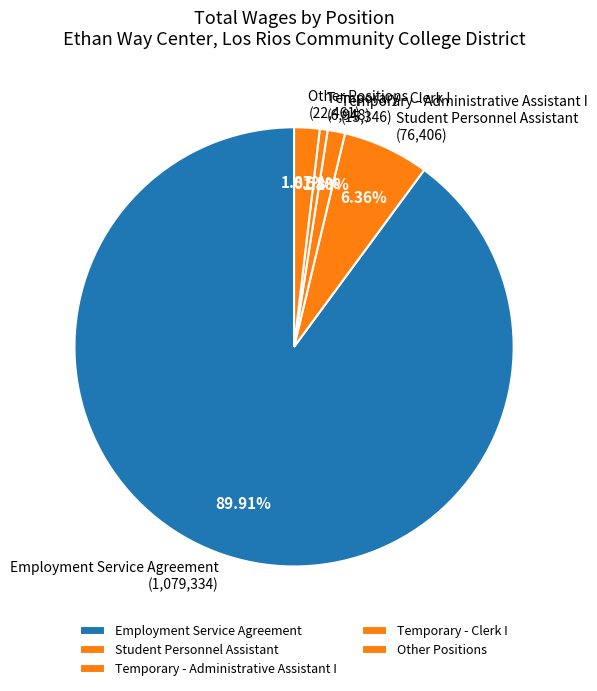

Which slice represents more than half of the pie?

Employment Service Agreement